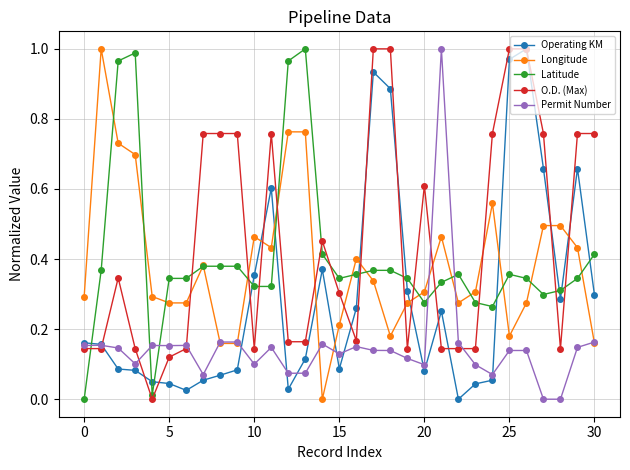

True or false: O.D. (Max) has more than 2 points higher than both neighbors.

True